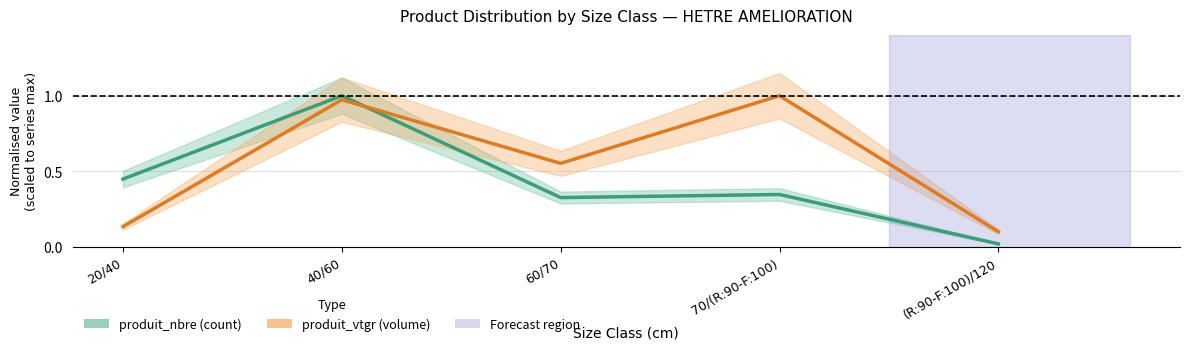

Between which two adjacent categories do produit_vtgr (volume) and produit_nbre (count) first intersect?

40/60 and 60/70